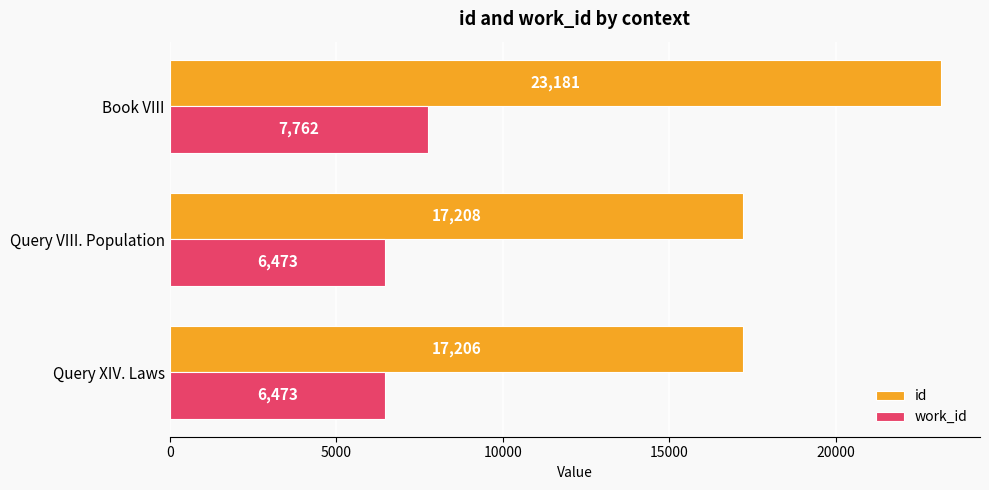

At how many categories does at least one series exceed 20367?

1